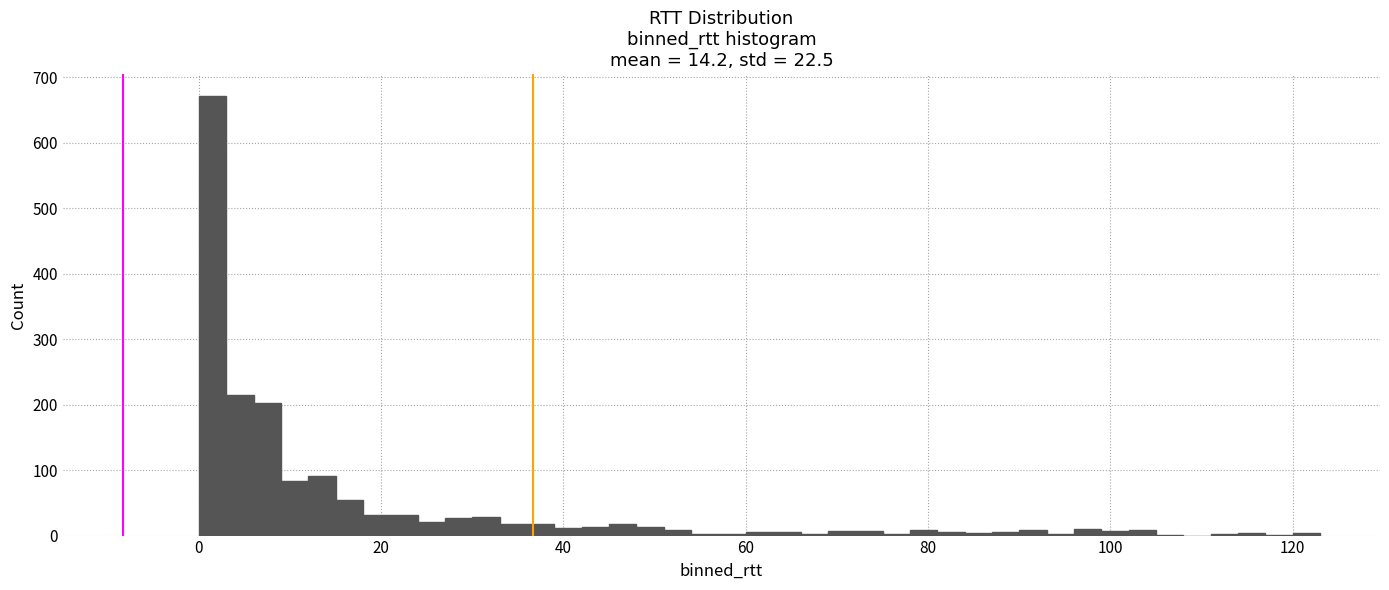

Around what value on the x-axis is the tallest bar? Give the approximate position of its centre, as read against the axis.

2